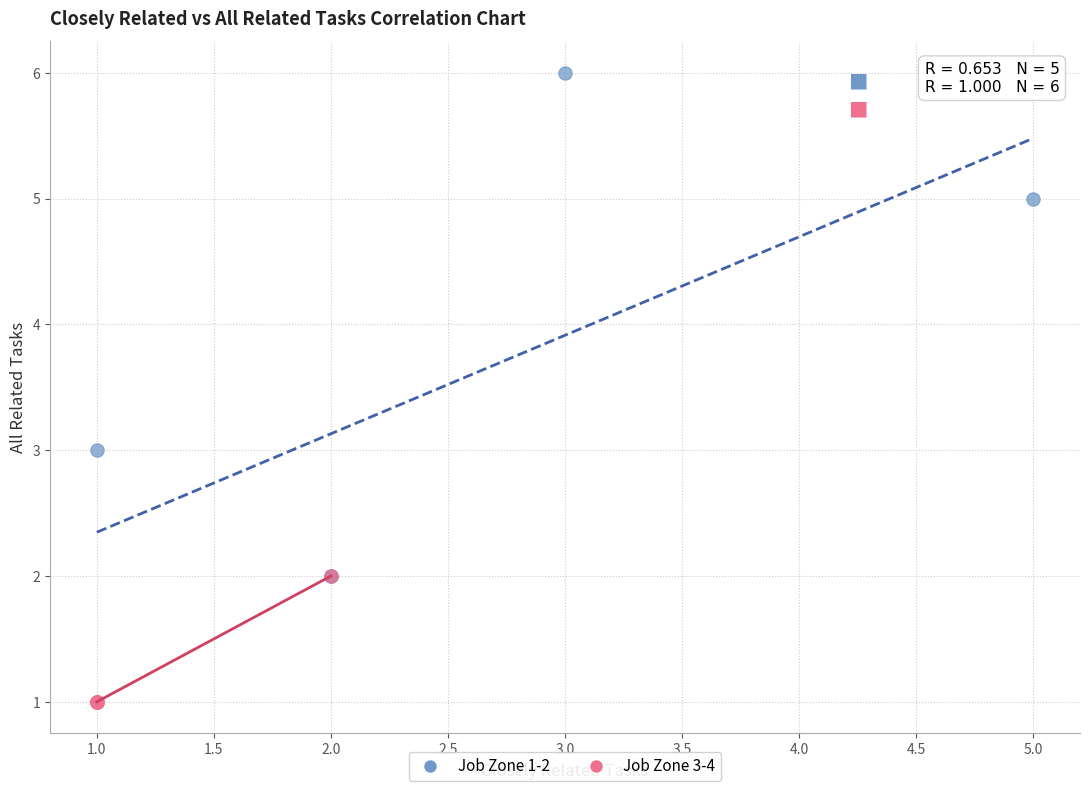

Which series reaches the minimum Y coordinate?

Job Zone 3-4